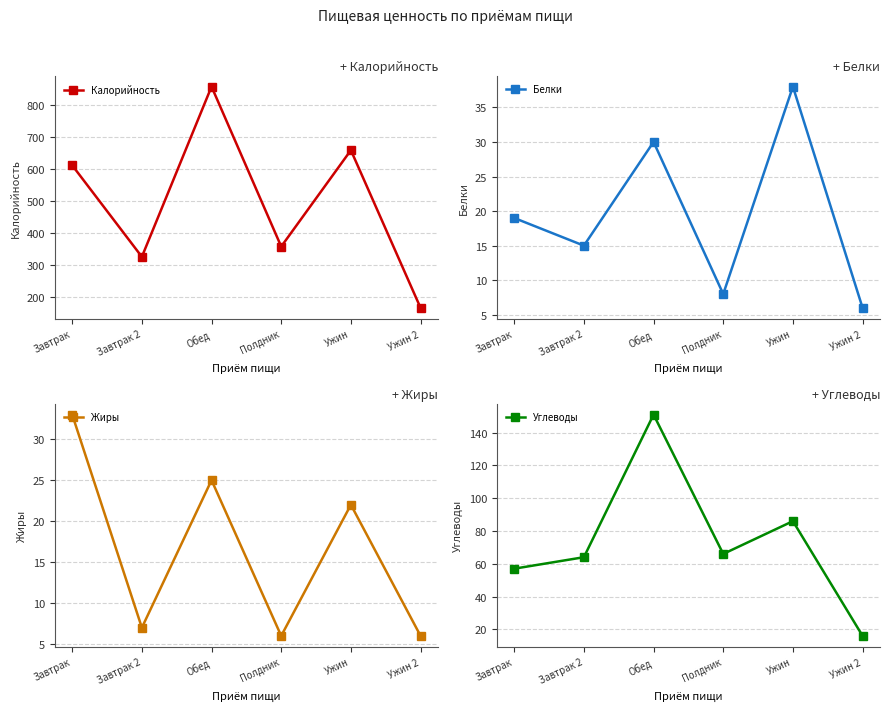

What is the difference between the highest and lowest values at Завтрак 2?

319